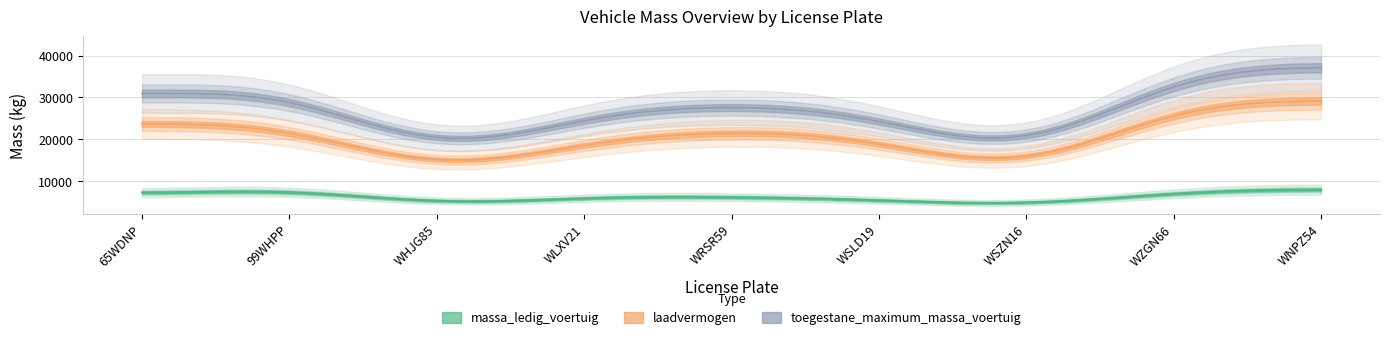

True or false: toegestane_maximum_massa_voertuig has a value of 36000 at WNPZ54.

True